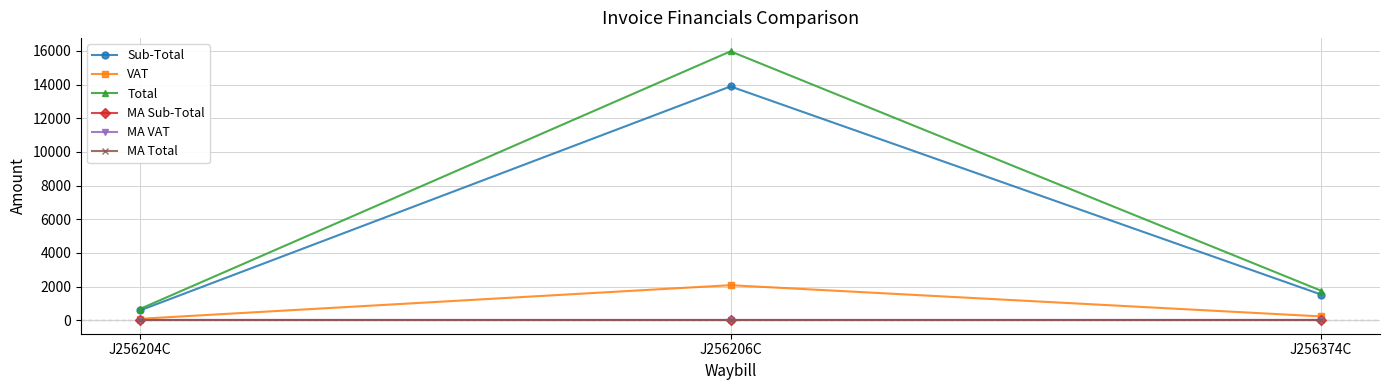

Which series has the largest total across all categories?

Total